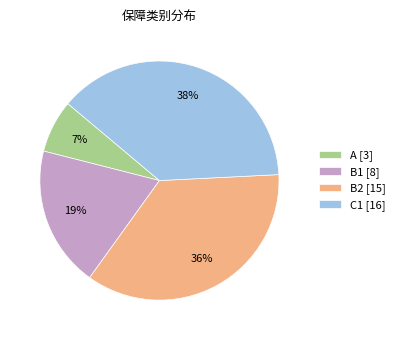

To the nearest percent, what is the difference between the largest and smallest slice percentages?

31%